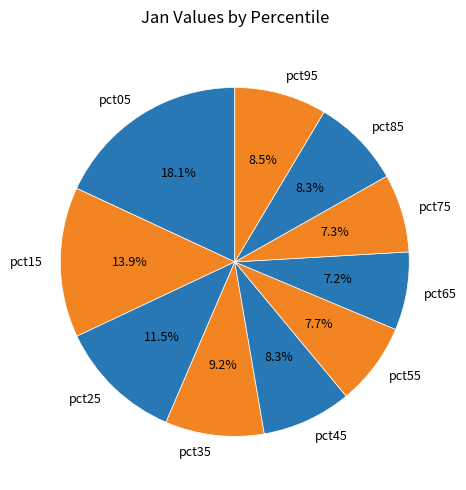

To the nearest percent, what is the combined percentage of pct25 and pct15?

25%